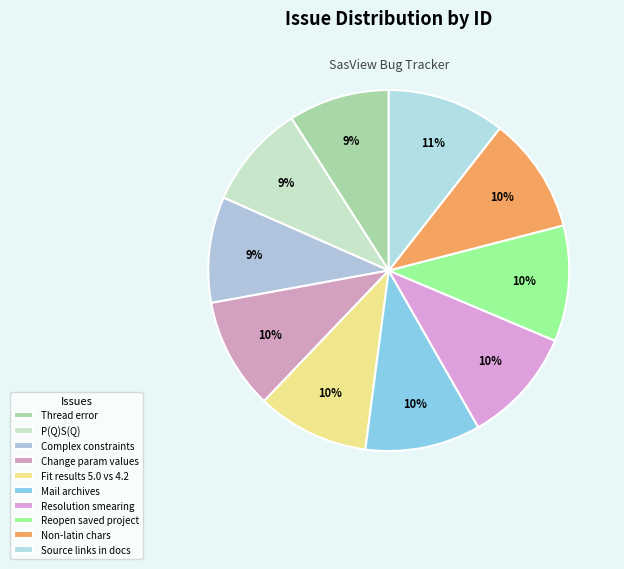

To the nearest percent, what is the average slice percentage?

10%